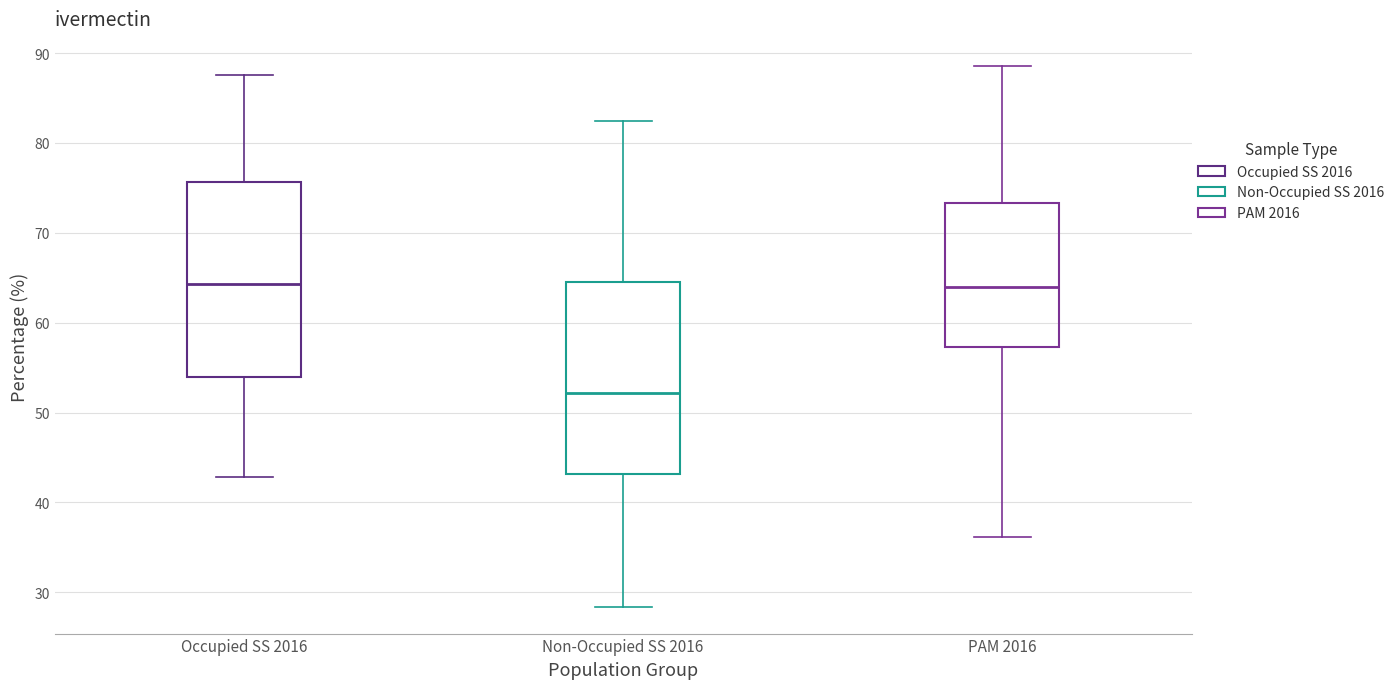

Reading left to right, transcribe this box plot: for each box, give where its median line is, the range the box spans, and where its two whiskers end, as read against the y-axis. The values are not printed on the chart, so give them approximately, as read against the axis.

Occupied SS 2016: median 64, box 54 to 76, whiskers 43 to 88
Non-Occupied SS 2016: median 52, box 43 to 65, whiskers 28 to 82
PAM 2016: median 64, box 57 to 73, whiskers 36 to 89